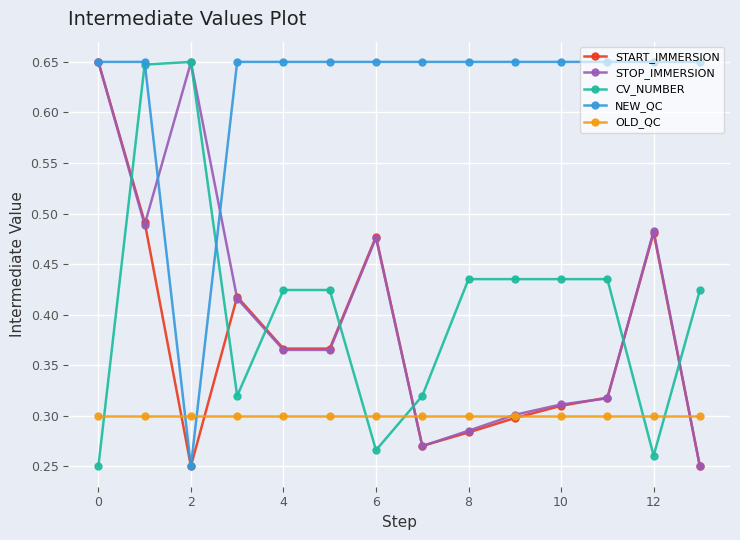

How many CV_NUMBER values are between 0 and 1?

14